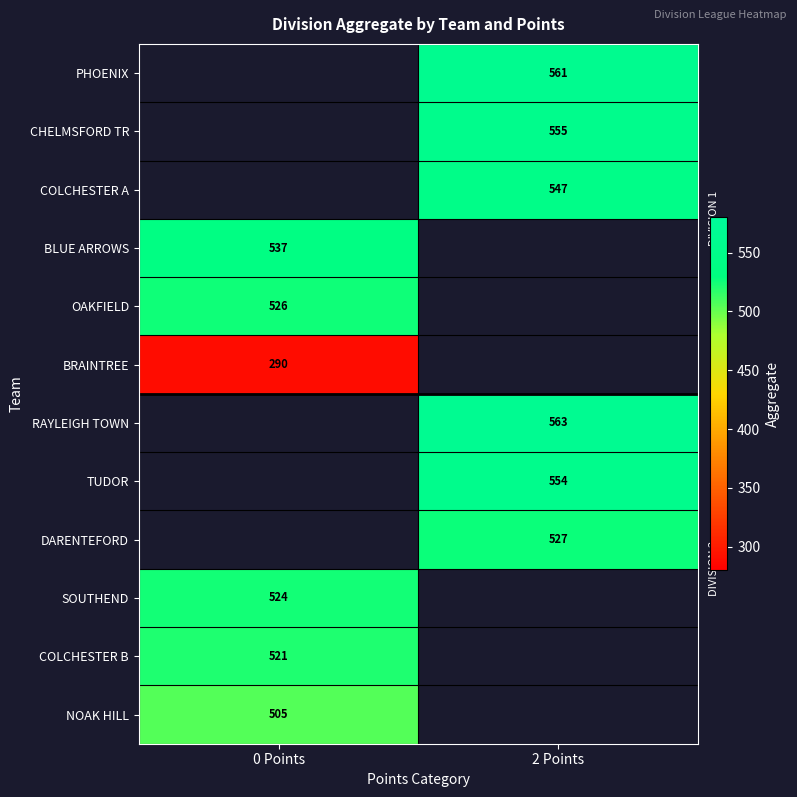

The NOAK HILL series shows 278 at 0 Points. True or false?

False